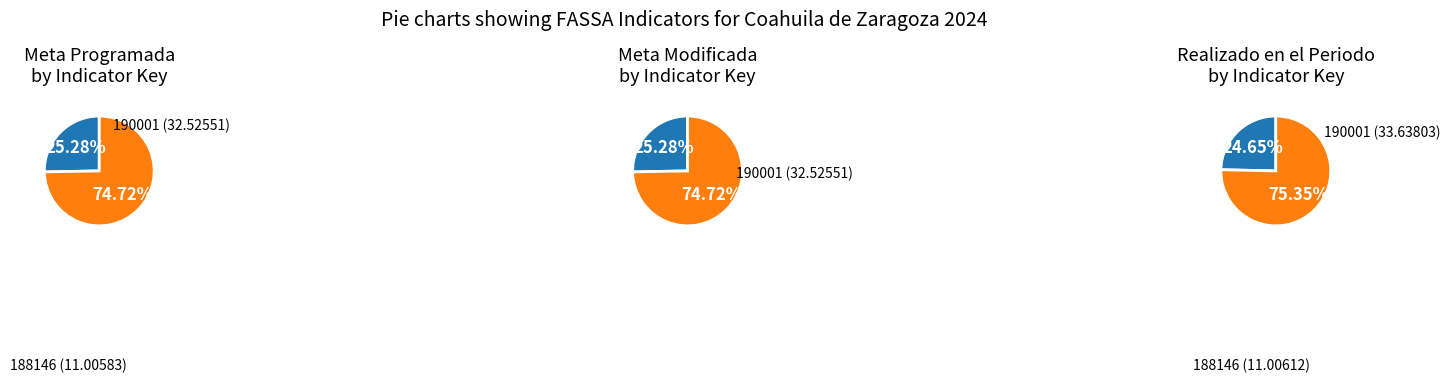

Rank the categories by value from highest to lowest.

190001, 188146